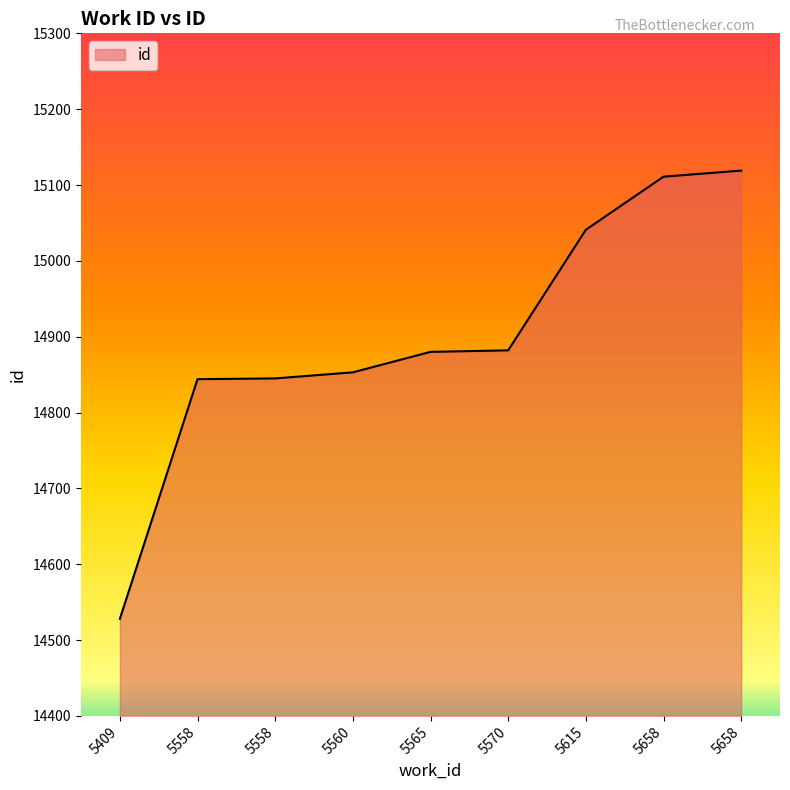

Reading left to right, extract all data points from this chart.

5409=14528	5558=14844	5558=14845	5560=14853	5565=14880	5570=14882	5615=15041	5658=15111	5658=15119